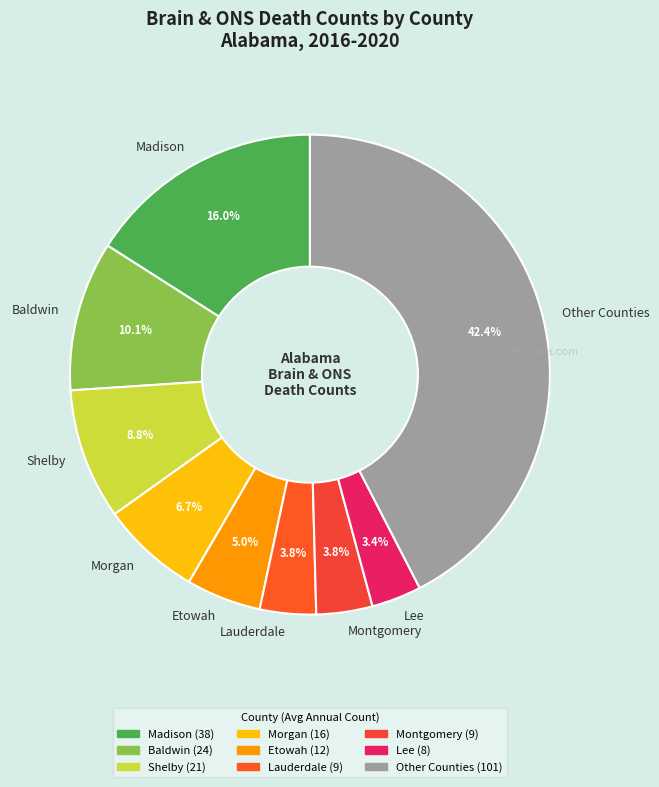

To the nearest percent, what portion does Lee represent?

3%